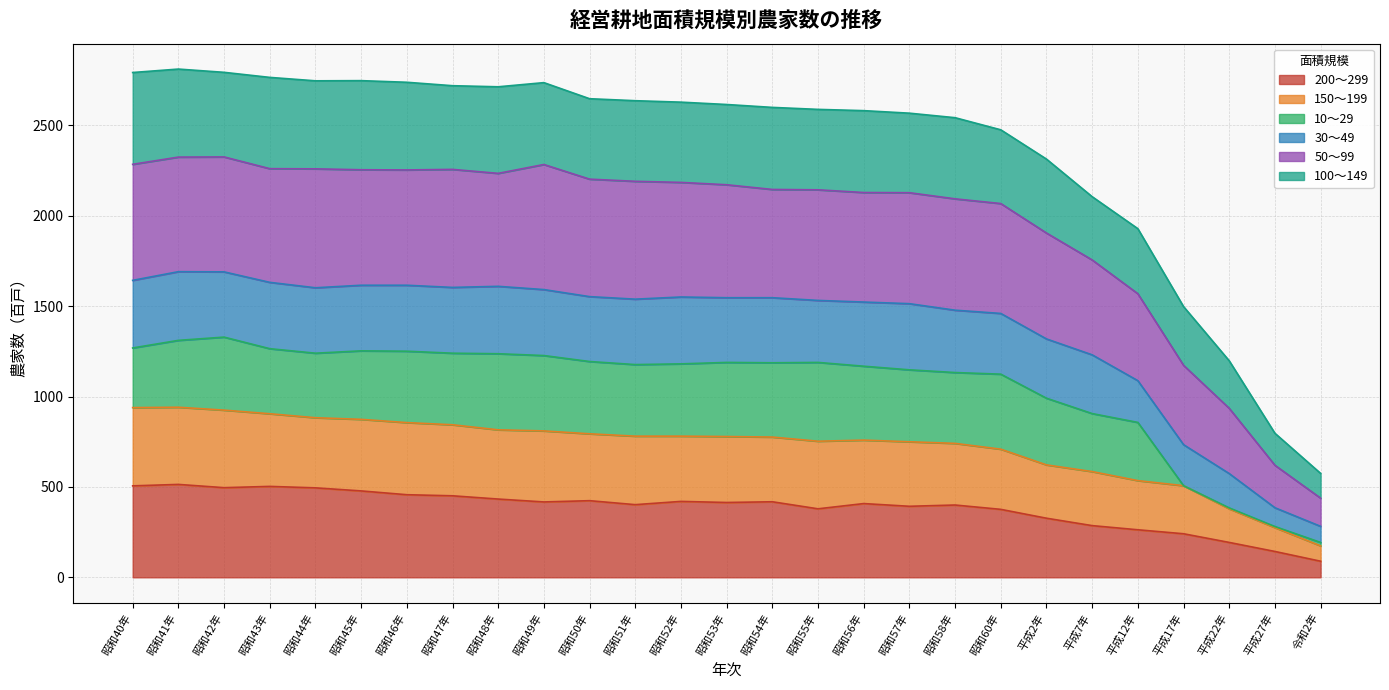

Which category has the lowest value in the 50～99 series?

令和2年